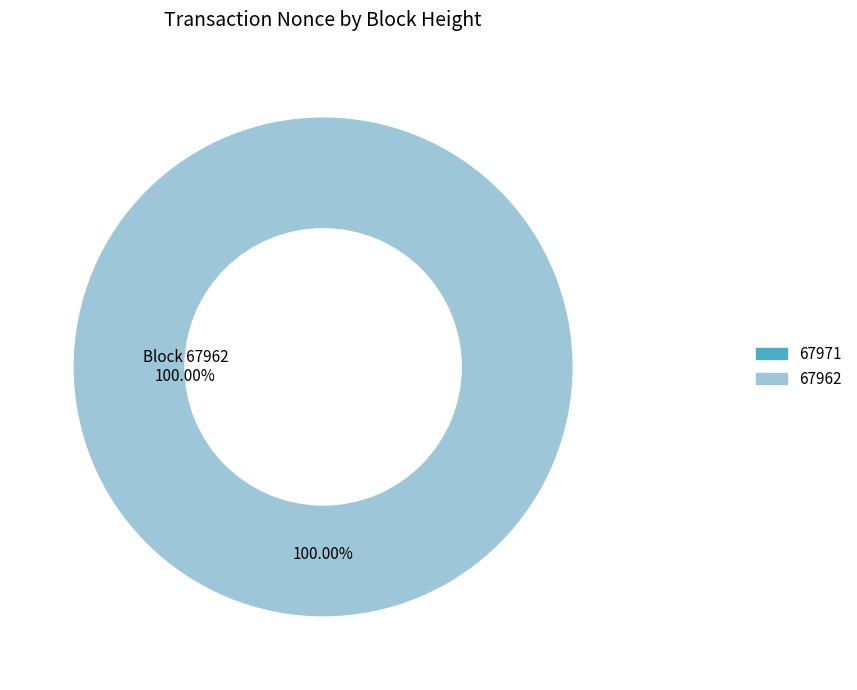

What is the largest slice in the pie chart?

67962